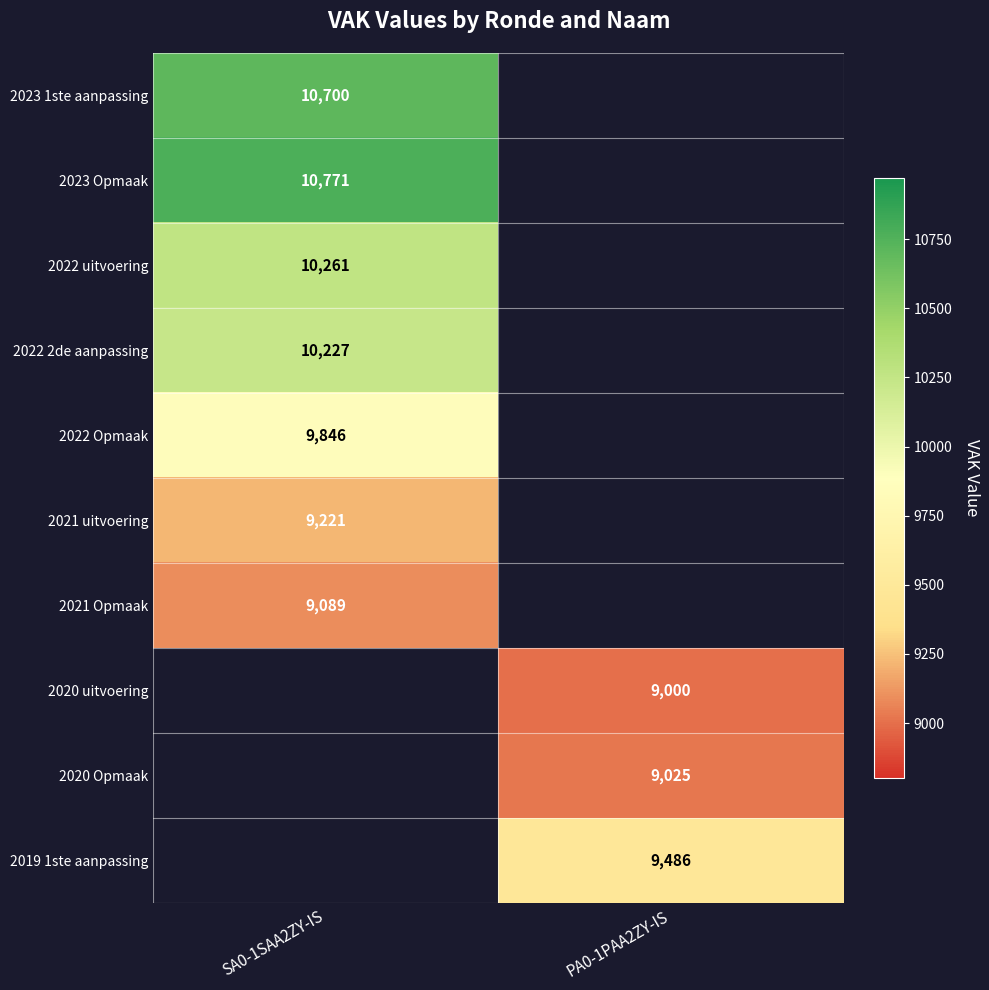

What is the minimum value shown in the chart?

9000.0